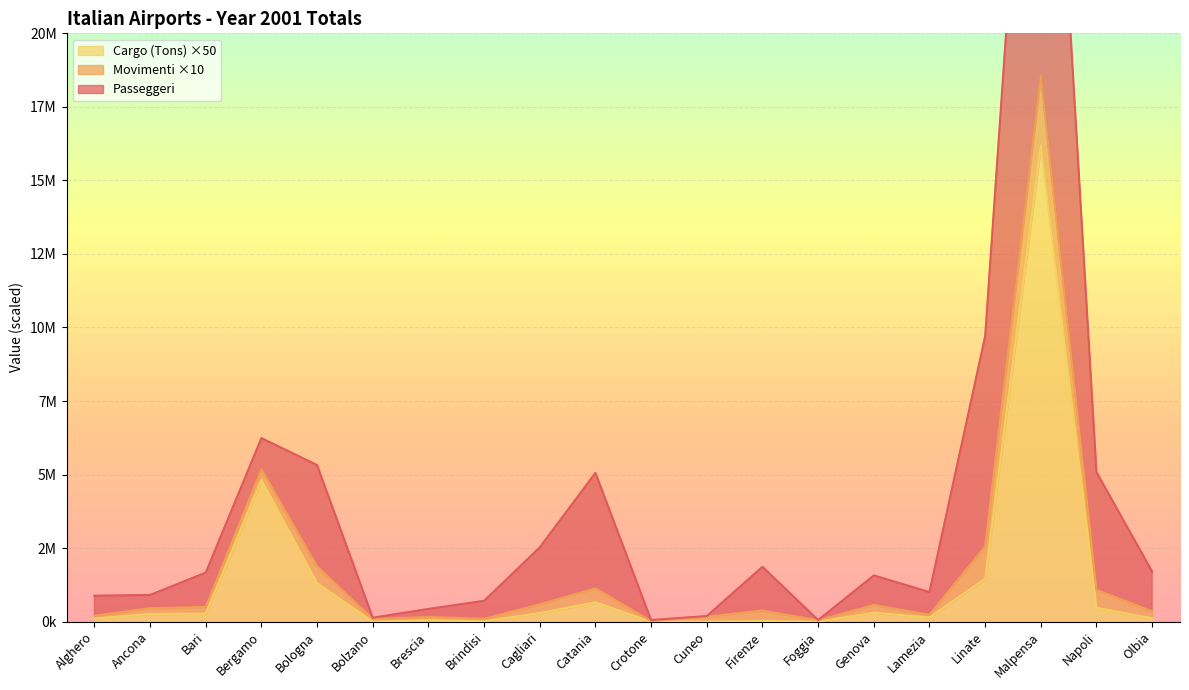

Which series changed the most between Ancona and Cagliari?

Passeggeri